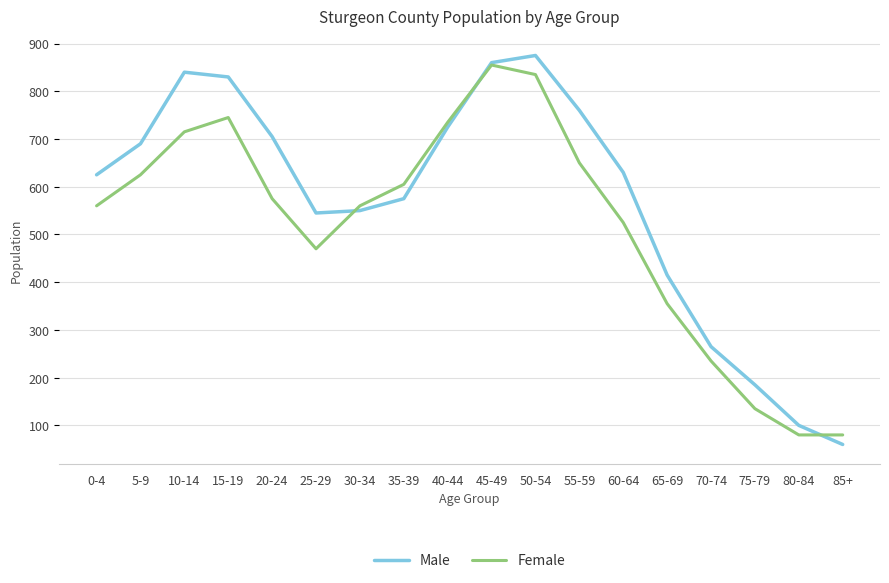

Where does the Male series first go above 630?

5-9